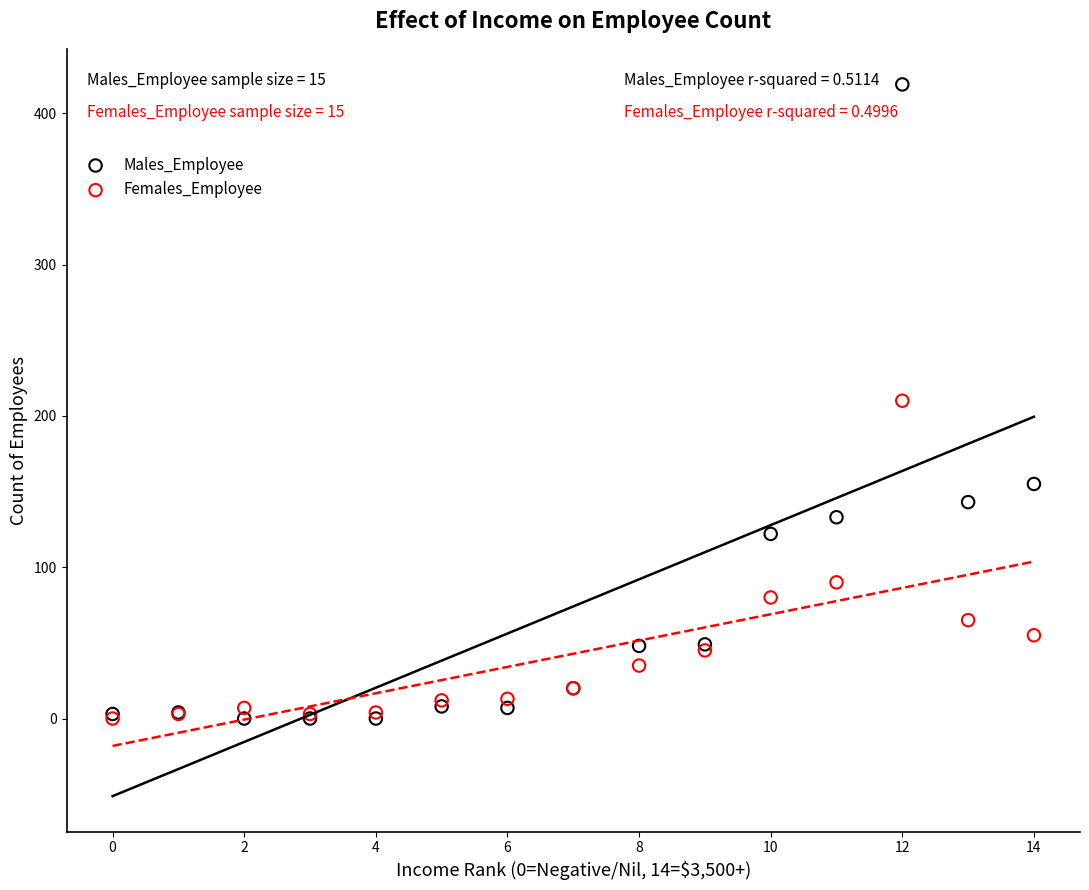

Which series has the largest Y range (max minus min)?

Males_Employee